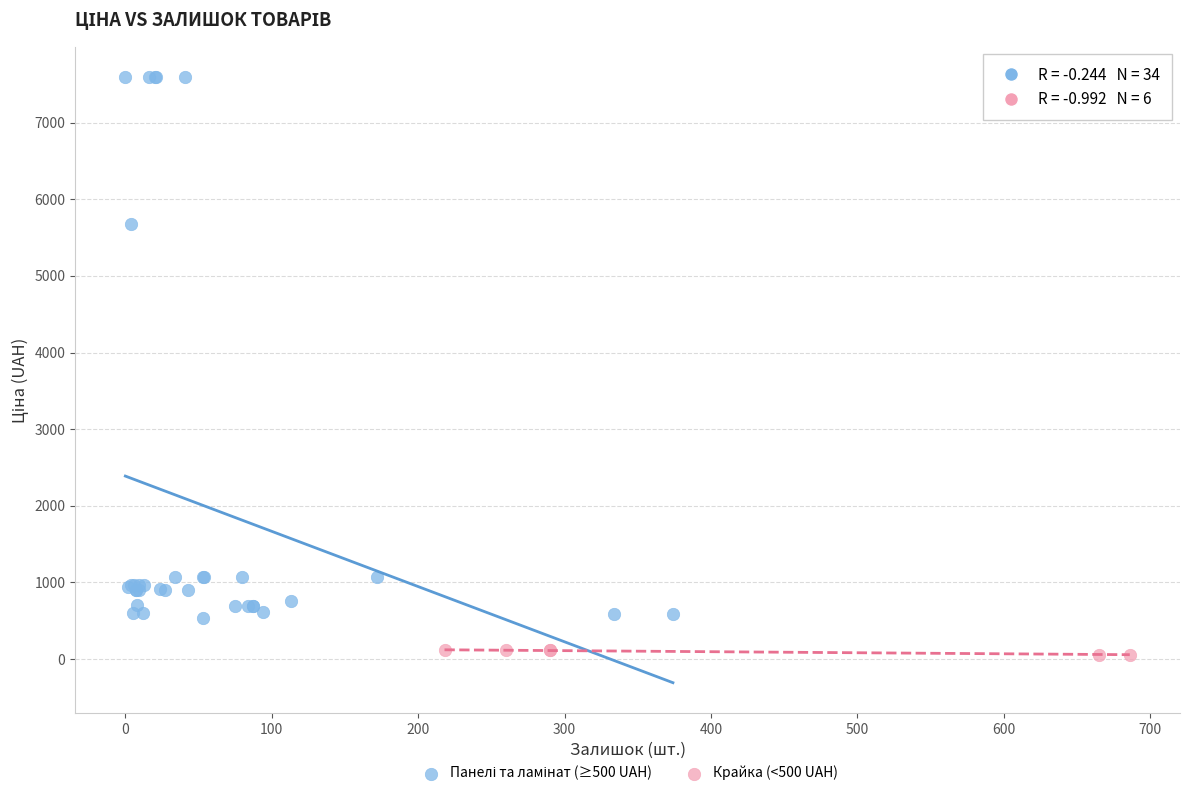

Which series contains the lowest Y value?

Крайка (<500 UAH)